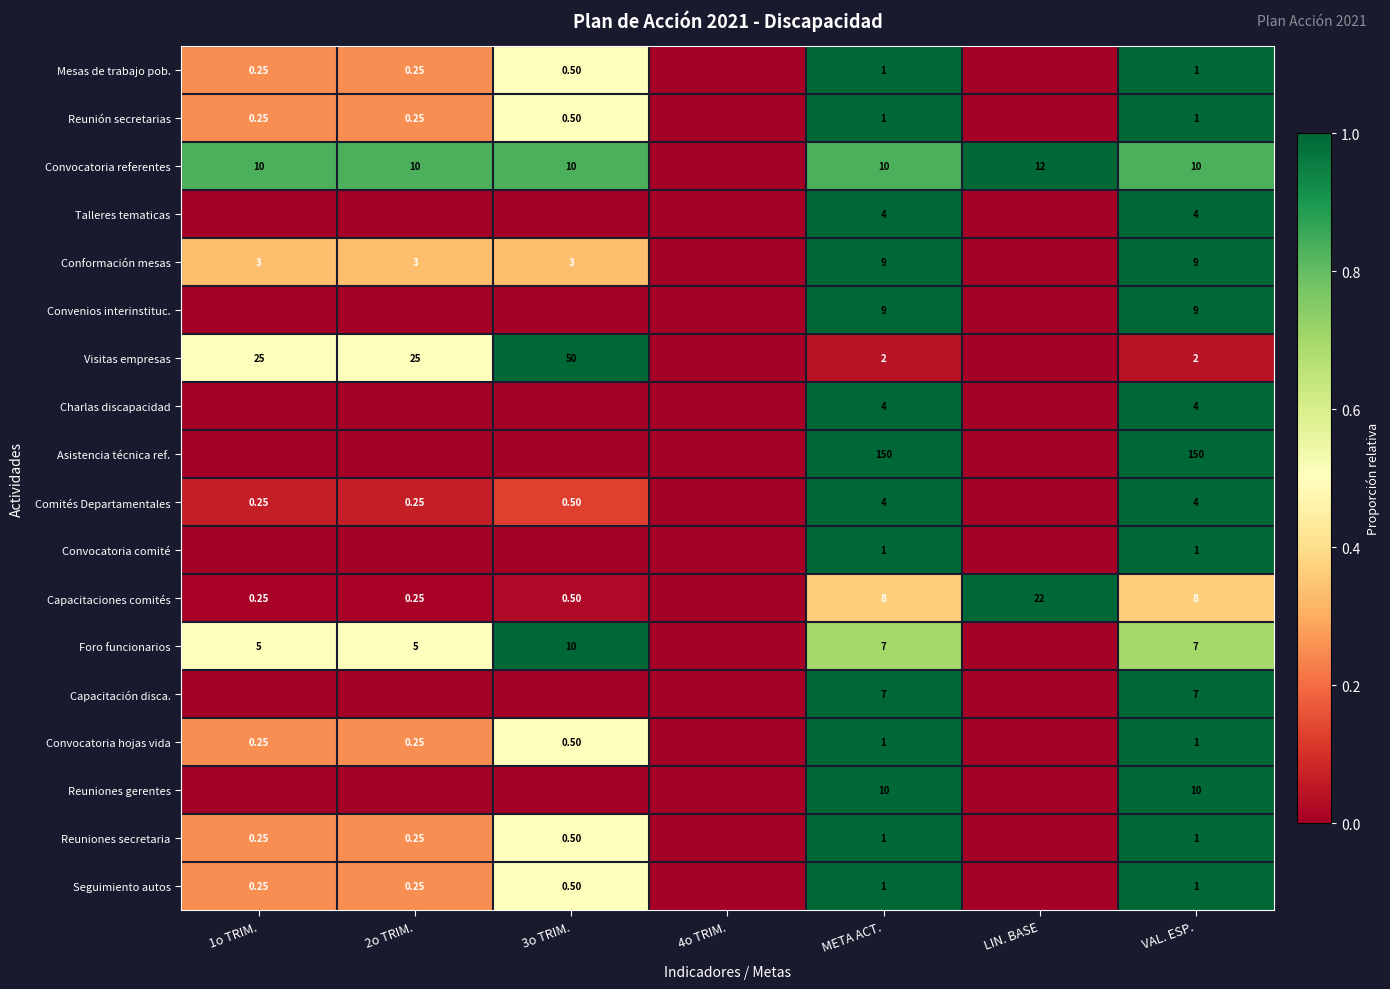

How many values in Reuniones secretaria are above zero?

5